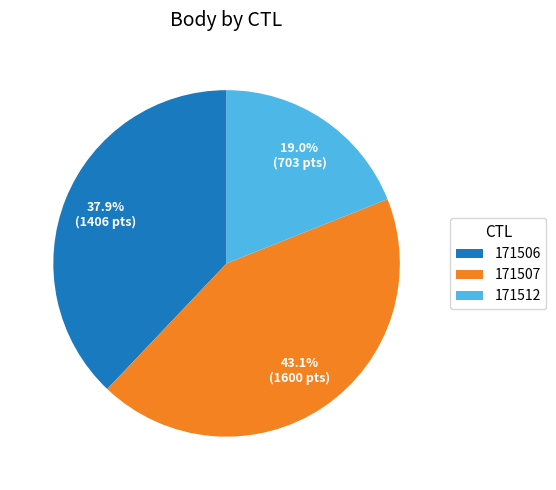

What is the ratio of the value at 171506 to the value at 171507?

0.9